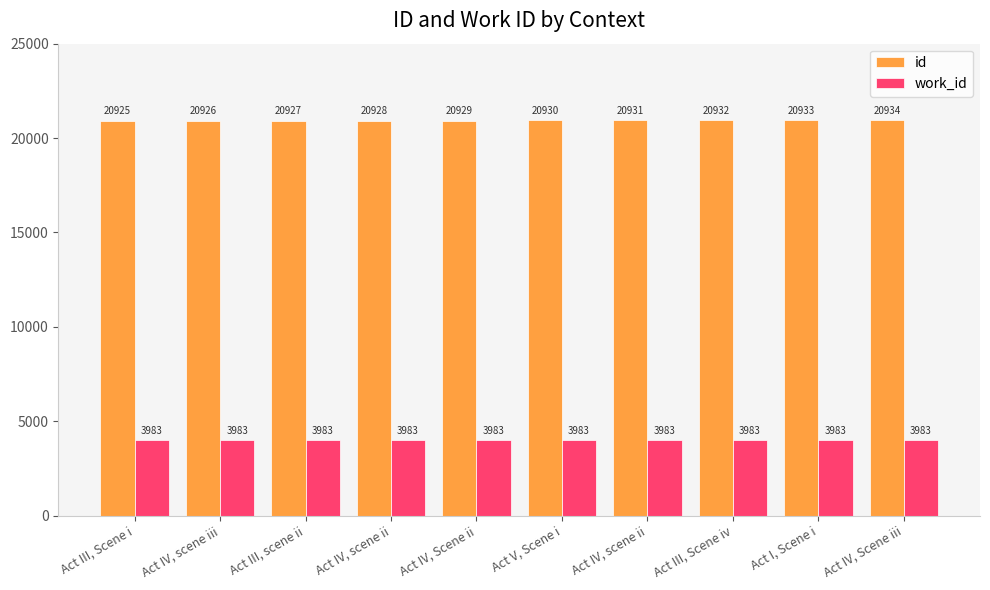

Count the number of categories in the chart.

10